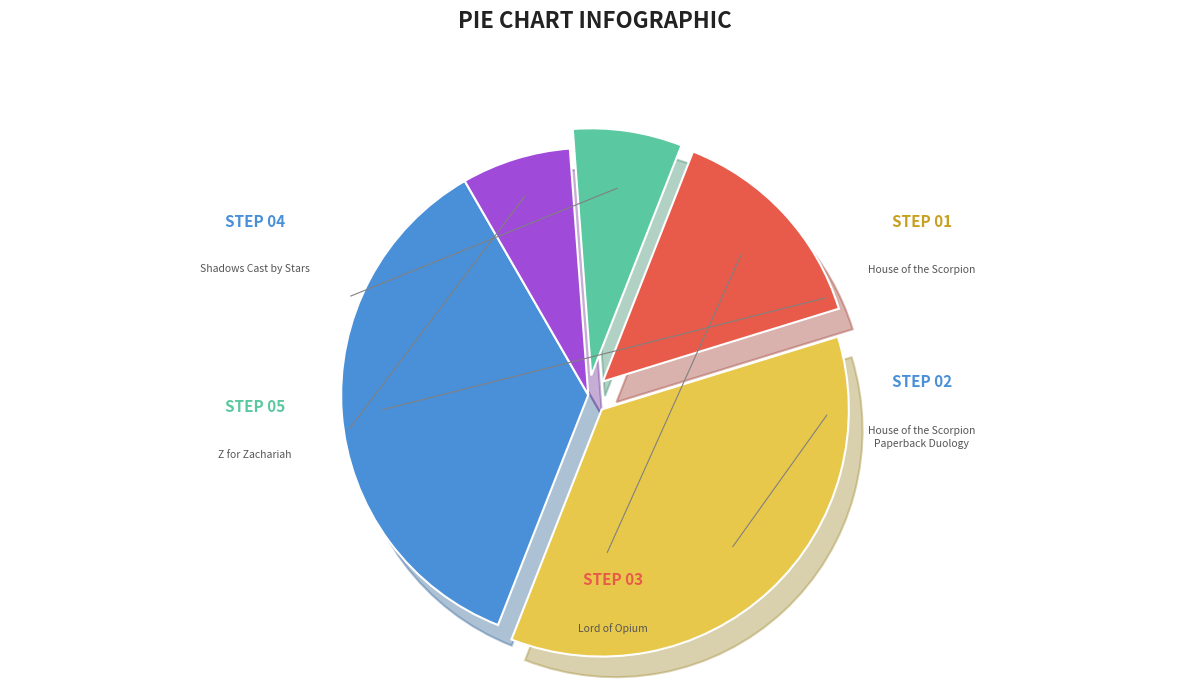

Does any single category account for the majority?

No